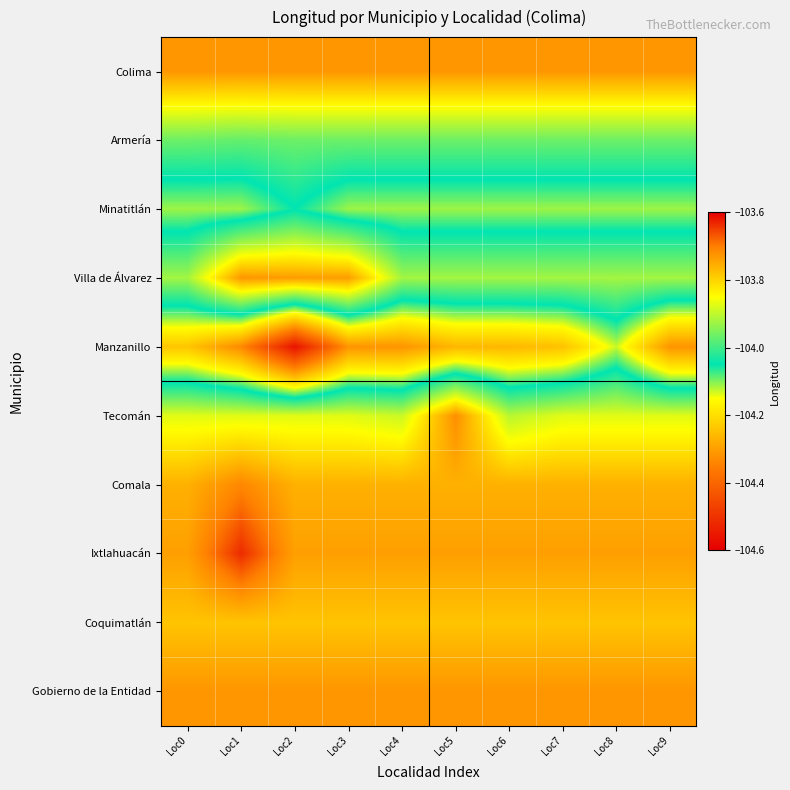

Reading left to right, transcribe all the data shown in this chart.

Colima: Loc0=-103.7	Loc1=-103.7	Loc2=-103.7	Loc3=-103.7	Loc4=-103.7	Loc5=-103.7	Loc6=-103.7	Loc7=-103.7	Loc8=-103.7	Loc9=-103.7
Armería: Loc0=-104.0	Loc1=-104.0	Loc2=-104.0	Loc3=-104.0	Loc4=-104.0	Loc5=-104.0	Loc6=-104.0	Loc7=-104.0	Loc8=-104.0	Loc9=-104.0
Minatitlán: Loc0=-104.1	Loc1=-104.1	Loc2=-104.1	Loc3=-104.1	Loc4=-104.1	Loc5=-104.1	Loc6=-104.1	Loc7=-104.1	Loc8=-104.1	Loc9=-104.1
Villa de Álvarez: Loc0=-103.9	Loc1=-103.7	Loc2=-103.7	Loc3=-103.7	Loc4=-103.9	Loc5=-103.9	Loc6=-103.9	Loc7=-103.9	Loc8=-103.9	Loc9=-103.9
Manzanillo: Loc0=-104.2	Loc1=-104.3	Loc2=-104.6	Loc3=-104.3	Loc4=-104.3	Loc5=-104.3	Loc6=-104.3	Loc7=-104.2	Loc8=-104.1	Loc9=-104.3
Tecomán: Loc0=-103.9	Loc1=-103.9	Loc2=-103.9	Loc3=-103.9	Loc4=-103.9	Loc5=-103.7	Loc6=-103.9	Loc7=-103.9	Loc8=-103.9	Loc9=-103.9
Comala: Loc0=-103.8	Loc1=-103.7	Loc2=-103.8	Loc3=-103.8	Loc4=-103.8	Loc5=-103.8	Loc6=-103.8	Loc7=-103.8	Loc8=-103.8	Loc9=-103.8
Ixtlahuacán: Loc0=-103.7	Loc1=-103.6	Loc2=-103.7	Loc3=-103.7	Loc4=-103.7	Loc5=-103.7	Loc6=-103.7	Loc7=-103.7	Loc8=-103.7	Loc9=-103.7
Coquimatlán: Loc0=-103.8	Loc1=-103.8	Loc2=-103.8	Loc3=-103.8	Loc4=-103.8	Loc5=-103.8	Loc6=-103.8	Loc7=-103.8	Loc8=-103.8	Loc9=-103.8
Gobierno de la Entidad: Loc0=-103.7	Loc1=-103.7	Loc2=-103.7	Loc3=-103.7	Loc4=-103.7	Loc5=-103.7	Loc6=-103.7	Loc7=-103.7	Loc8=-103.7	Loc9=-103.7